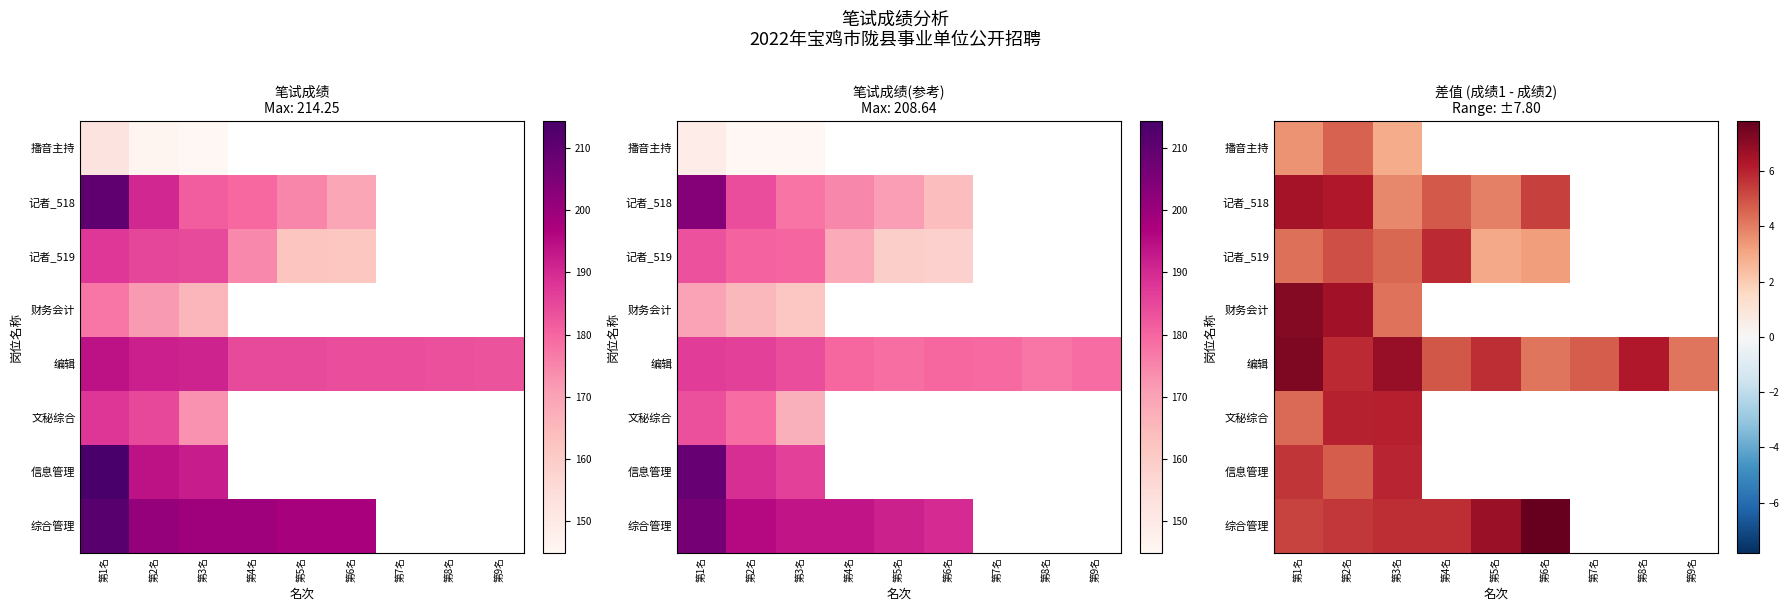

Which has a higher value, 第4名 or 第1名?

第1名